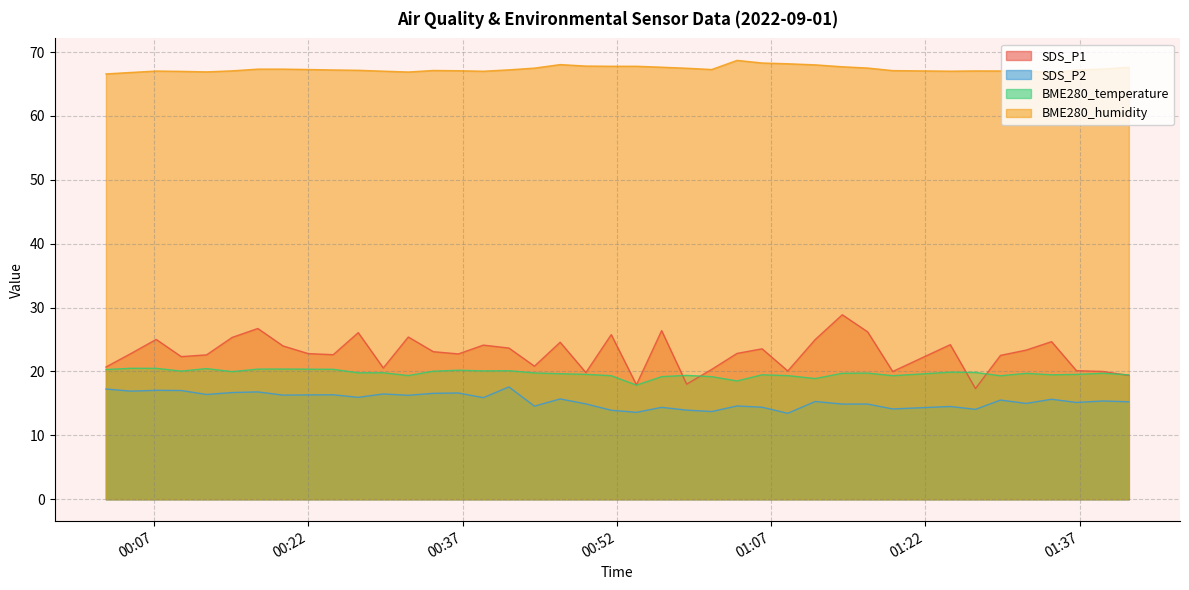

Reading left to right, extract all data points from this chart.

SDS_P1: 2022/09/01 00:02:19=20.7	2022/09/01 00:04:46=22.8	2022/09/01 00:07:12=25.0	2022/09/01 00:09:38=22.3	2022/09/01 00:12:06=22.6	2022/09/01 00:14:35=25.3	2022/09/01 00:17:05=26.7	2022/09/01 00:19:32=24.0	2022/09/01 00:21:59=22.8	2022/09/01 00:24:25=22.6	2022/09/01 00:26:51=26.1	2022/09/01 00:29:17=20.6	2022/09/01 00:31:43=25.4	2022/09/01 00:34:09=23.1	2022/09/01 00:36:35=22.8	2022/09/01 00:39:01=24.1	2022/09/01 00:41:30=23.7	2022/09/01 00:43:59=20.8	2022/09/01 00:46:29=24.6	2022/09/01 00:48:59=19.8	2022/09/01 00:51:27=25.8	2022/09/01 00:53:54=17.9	2022/09/01 00:56:21=26.4	2022/09/01 00:58:47=18.0	2022/09/01 01:01:13=20.3	2022/09/01 01:03:41=22.8	2022/09/01 01:06:07=23.6	2022/09/01 01:08:37=20.1	2022/09/01 01:11:17=25.0	2022/09/01 01:13:55=28.9	2022/09/01 01:16:23=26.2	2022/09/01 01:18:49=20.0	2022/09/01 01:24:25=24.2	2022/09/01 01:26:52=17.3	2022/09/01 01:29:18=22.5	2022/09/01 01:31:48=23.4	2022/09/01 01:34:16=24.7	2022/09/01 01:36:41=20.1	2022/09/01 01:39:18=20.0	2022/09/01 01:41:47=19.4
SDS_P2: 2022/09/01 00:02:19=17.2	2022/09/01 00:04:46=16.9	2022/09/01 00:07:12=17.1	2022/09/01 00:09:38=17.0	2022/09/01 00:12:06=16.4	2022/09/01 00:14:35=16.7	2022/09/01 00:17:05=16.8	2022/09/01 00:19:32=16.3	2022/09/01 00:21:59=16.3	2022/09/01 00:24:25=16.4	2022/09/01 00:26:51=15.9	2022/09/01 00:29:17=16.5	2022/09/01 00:31:43=16.3	2022/09/01 00:34:09=16.6	2022/09/01 00:36:35=16.6	2022/09/01 00:39:01=15.9	2022/09/01 00:41:30=17.6	2022/09/01 00:43:59=14.6	2022/09/01 00:46:29=15.7	2022/09/01 00:48:59=14.9	2022/09/01 00:51:27=13.9	2022/09/01 00:53:54=13.6	2022/09/01 00:56:21=14.4	2022/09/01 00:58:47=13.9	2022/09/01 01:01:13=13.7	2022/09/01 01:03:41=14.6	2022/09/01 01:06:07=14.4	2022/09/01 01:08:37=13.4	2022/09/01 01:11:17=15.3	2022/09/01 01:13:55=14.9	2022/09/01 01:16:23=14.9	2022/09/01 01:18:49=14.1	2022/09/01 01:24:25=14.5	2022/09/01 01:26:52=14.1	2022/09/01 01:29:18=15.5	2022/09/01 01:31:48=15.0	2022/09/01 01:34:16=15.7	2022/09/01 01:36:41=15.2	2022/09/01 01:39:18=15.4	2022/09/01 01:41:47=15.2
BME280_temperature: 2022/09/01 00:02:19=20.3	2022/09/01 00:04:46=20.5	2022/09/01 00:07:12=20.5	2022/09/01 00:09:38=20.1	2022/09/01 00:12:06=20.4	2022/09/01 00:14:35=20.0	2022/09/01 00:17:05=20.4	2022/09/01 00:19:32=20.4	2022/09/01 00:21:59=20.4	2022/09/01 00:24:25=20.3	2022/09/01 00:26:51=19.8	2022/09/01 00:29:17=19.8	2022/09/01 00:31:43=19.4	2022/09/01 00:34:09=20.0	2022/09/01 00:36:35=20.2	2022/09/01 00:39:01=20.1	2022/09/01 00:41:30=20.1	2022/09/01 00:43:59=19.8	2022/09/01 00:46:29=19.6	2022/09/01 00:48:59=19.6	2022/09/01 00:51:27=19.3	2022/09/01 00:53:54=17.9	2022/09/01 00:56:21=19.2	2022/09/01 00:58:47=19.4	2022/09/01 01:01:13=19.2	2022/09/01 01:03:41=18.5	2022/09/01 01:06:07=19.5	2022/09/01 01:08:37=19.4	2022/09/01 01:11:17=18.9	2022/09/01 01:13:55=19.7	2022/09/01 01:16:23=19.8	2022/09/01 01:18:49=19.3	2022/09/01 01:24:25=19.9	2022/09/01 01:26:52=19.9	2022/09/01 01:29:18=19.3	2022/09/01 01:31:48=19.7	2022/09/01 01:34:16=19.5	2022/09/01 01:36:41=19.5	2022/09/01 01:39:18=19.7	2022/09/01 01:41:47=19.5
BME280_humidity: 2022/09/01 00:02:19=66.6	2022/09/01 00:04:46=66.8	2022/09/01 00:07:12=67.0	2022/09/01 00:09:38=67.0	2022/09/01 00:12:06=66.9	2022/09/01 00:14:35=67.1	2022/09/01 00:17:05=67.3	2022/09/01 00:19:32=67.3	2022/09/01 00:21:59=67.3	2022/09/01 00:24:25=67.2	2022/09/01 00:26:51=67.2	2022/09/01 00:29:17=67.0	2022/09/01 00:31:43=66.9	2022/09/01 00:34:09=67.1	2022/09/01 00:36:35=67.1	2022/09/01 00:39:01=67.0	2022/09/01 00:41:30=67.2	2022/09/01 00:43:59=67.5	2022/09/01 00:46:29=68.0	2022/09/01 00:48:59=67.8	2022/09/01 00:51:27=67.8	2022/09/01 00:53:54=67.8	2022/09/01 00:56:21=67.6	2022/09/01 00:58:47=67.5	2022/09/01 01:01:13=67.3	2022/09/01 01:03:41=68.7	2022/09/01 01:06:07=68.3	2022/09/01 01:08:37=68.2	2022/09/01 01:11:17=68.0	2022/09/01 01:13:55=67.7	2022/09/01 01:16:23=67.5	2022/09/01 01:18:49=67.1	2022/09/01 01:24:25=67.0	2022/09/01 01:26:52=67.1	2022/09/01 01:29:18=67.0	2022/09/01 01:31:48=67.2	2022/09/01 01:34:16=66.7	2022/09/01 01:36:41=67.2	2022/09/01 01:39:18=67.4	2022/09/01 01:41:47=67.6